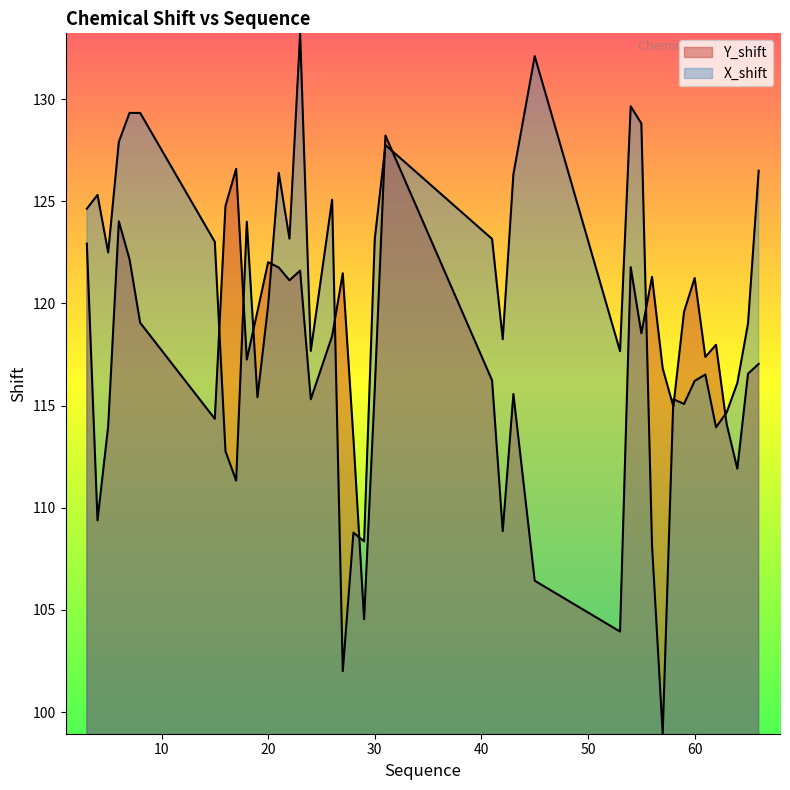

Rank the categories by X_shift value from highest to lowest.

23, 45, 54, 7, 8, 55, 6, 31, 66, 21, 43, 4, 26, 3, 18, 22, 30, 41, 15, 5, 20, 65, 42, 24, 53, 61, 60, 64, 19, 58, 59, 63, 62, 16, 17, 28, 29, 56, 27, 57